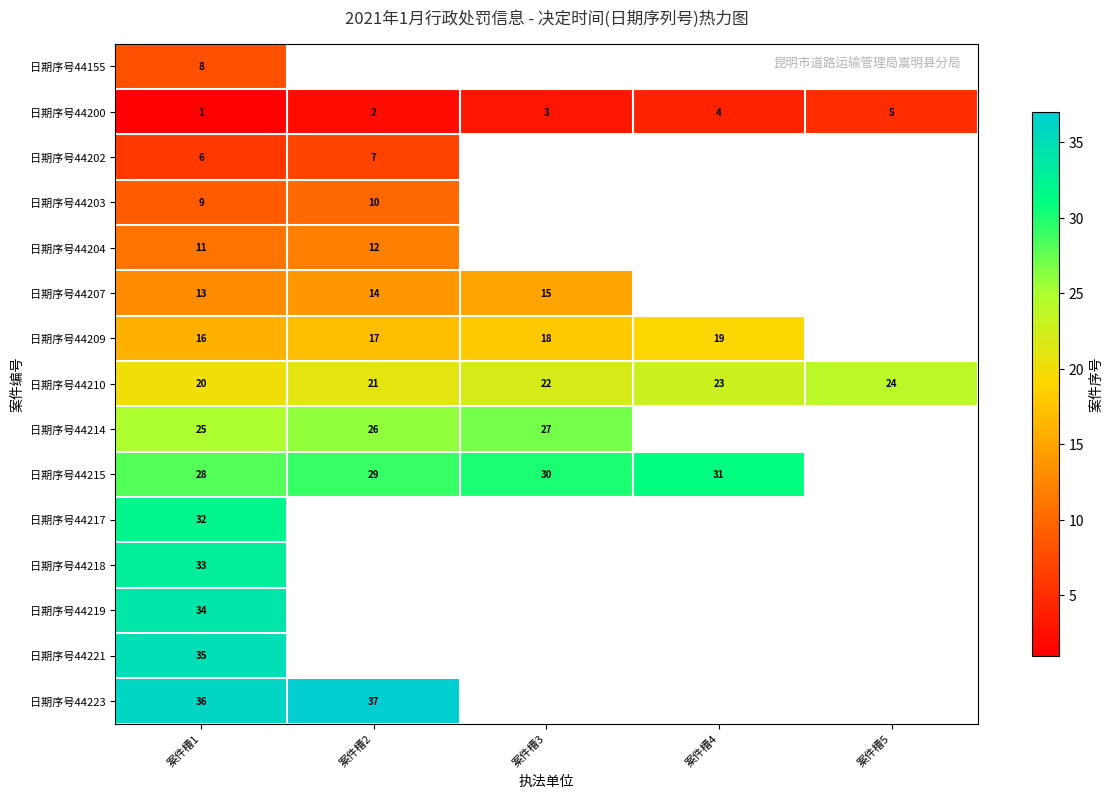

Rank the categories by 日期序号44210 value from highest to lowest.

案件槽5, 案件槽4, 案件槽3, 案件槽2, 案件槽1